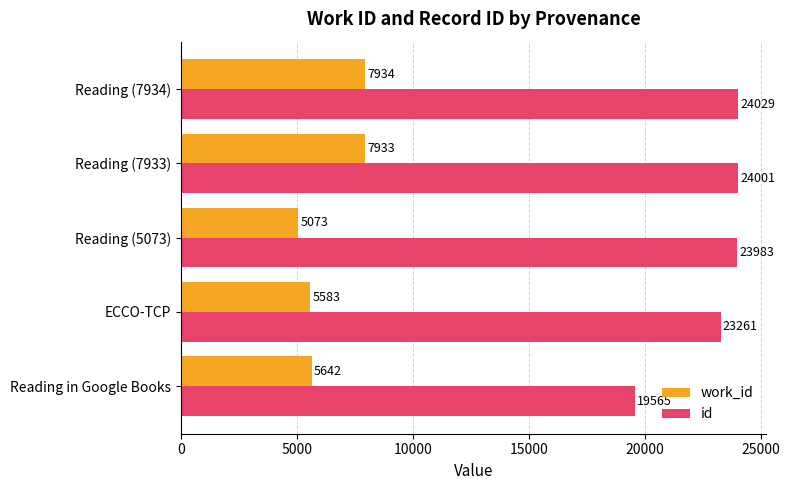

The work_id series shows 10718 at Reading (7933). True or false?

False